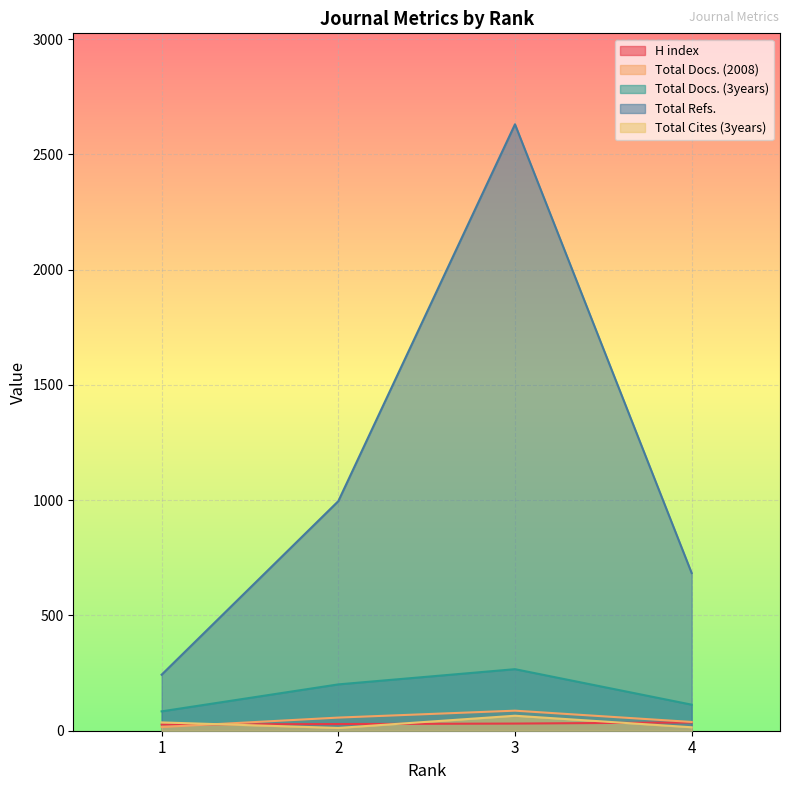

Reading left to right, extract all data points from this chart.

H index: 27	29	31	36
Total Docs. (2008): 16	57	87	38
Total Docs. (3years): 84	201	267	113
Total Refs.: 243	996	2631	684
Total Cites (3years): 36	12	65	15